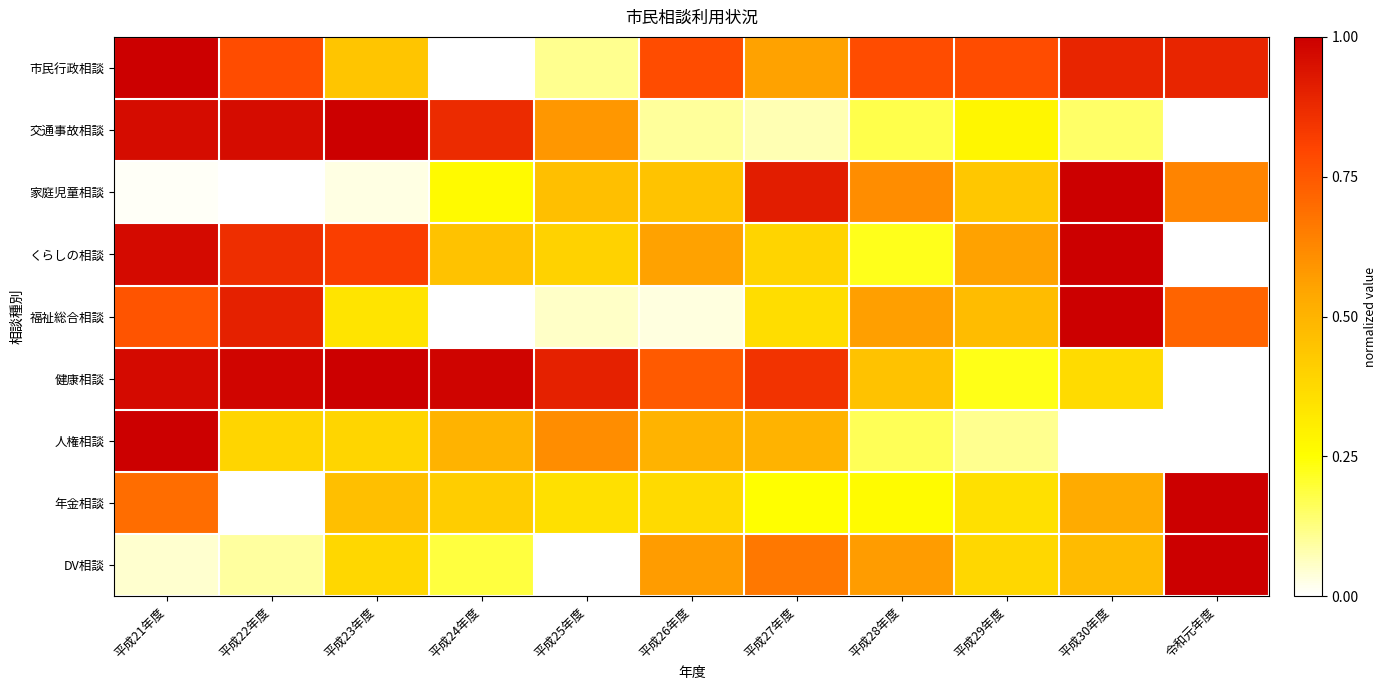

Reading left to right, extract all data points from this chart.

市民行政相談: 平成21年度=1.0	平成22年度=0.8	平成23年度=0.4	平成24年度=0.0	平成25年度=0.1	平成26年度=0.8	平成27年度=0.6	平成28年度=0.8	平成29年度=0.8	平成30年度=0.9	令和元年度=0.9
交通事故相談: 平成21年度=1.0	平成22年度=1.0	平成23年度=1.0	平成24年度=0.9	平成25年度=0.6	平成26年度=0.1	平成27年度=0.1	平成28年度=0.2	平成29年度=0.3	平成30年度=0.2	令和元年度=0.0
家庭児童相談: 平成21年度=0.0	平成22年度=0.0	平成23年度=0.0	平成24年度=0.3	平成25年度=0.5	平成26年度=0.4	平成27年度=0.9	平成28年度=0.6	平成29年度=0.4	平成30年度=1.0	令和元年度=0.6
くらしの相談: 平成21年度=1.0	平成22年度=0.9	平成23年度=0.8	平成24年度=0.5	平成25年度=0.4	平成26年度=0.6	平成27年度=0.4	平成28年度=0.2	平成29年度=0.6	平成30年度=1.0	令和元年度=0.0
福祉総合相談: 平成21年度=0.8	平成22年度=0.9	平成23年度=0.3	平成24年度=0.0	平成25年度=0.1	平成26年度=0.0	平成27年度=0.4	平成28年度=0.6	平成29年度=0.5	平成30年度=1.0	令和元年度=0.7
健康相談: 平成21年度=1.0	平成22年度=1.0	平成23年度=1.0	平成24年度=1.0	平成25年度=0.9	平成26年度=0.7	平成27年度=0.9	平成28年度=0.4	平成29年度=0.2	平成30年度=0.4	令和元年度=0.0
人権相談: 平成21年度=1.0	平成22年度=0.4	平成23年度=0.4	平成24年度=0.5	平成25年度=0.6	平成26年度=0.5	平成27年度=0.5	平成28年度=0.2	平成29年度=0.1	平成30年度=0.0	令和元年度=0.0
年金相談: 平成21年度=0.7	平成22年度=0.0	平成23年度=0.5	平成24年度=0.4	平成25年度=0.4	平成26年度=0.4	平成27年度=0.3	平成28年度=0.3	平成29年度=0.4	平成30年度=0.5	令和元年度=1.0
DV相談: 平成21年度=0.0	平成22年度=0.1	平成23年度=0.4	平成24年度=0.2	平成25年度=0.0	平成26年度=0.6	平成27年度=0.7	平成28年度=0.6	平成29年度=0.4	平成30年度=0.5	令和元年度=1.0